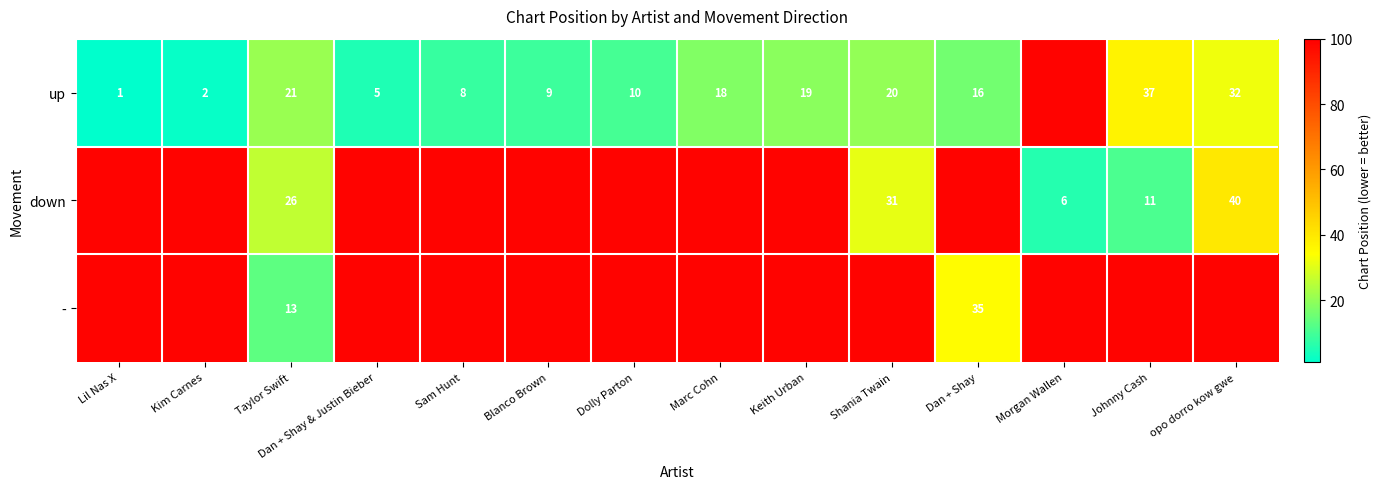

The value of up at opo dorro kow gwe is 32. True or false?

True